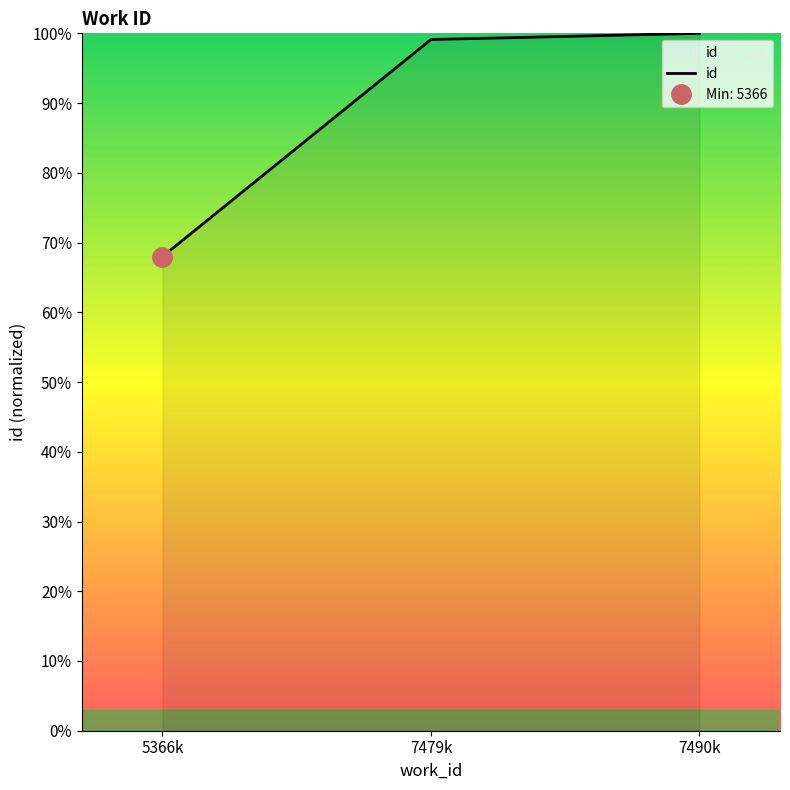

Where is the data nearest to the value 83?

5366k